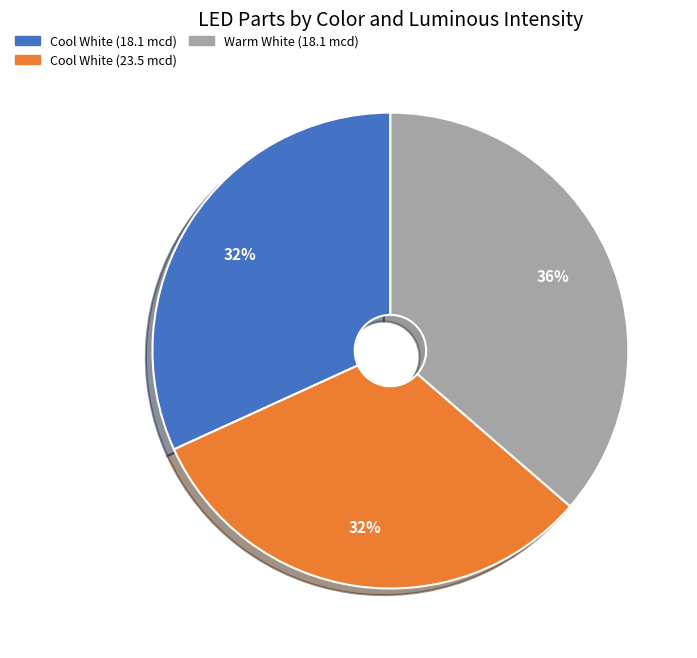

Does any single category account for the majority?

No